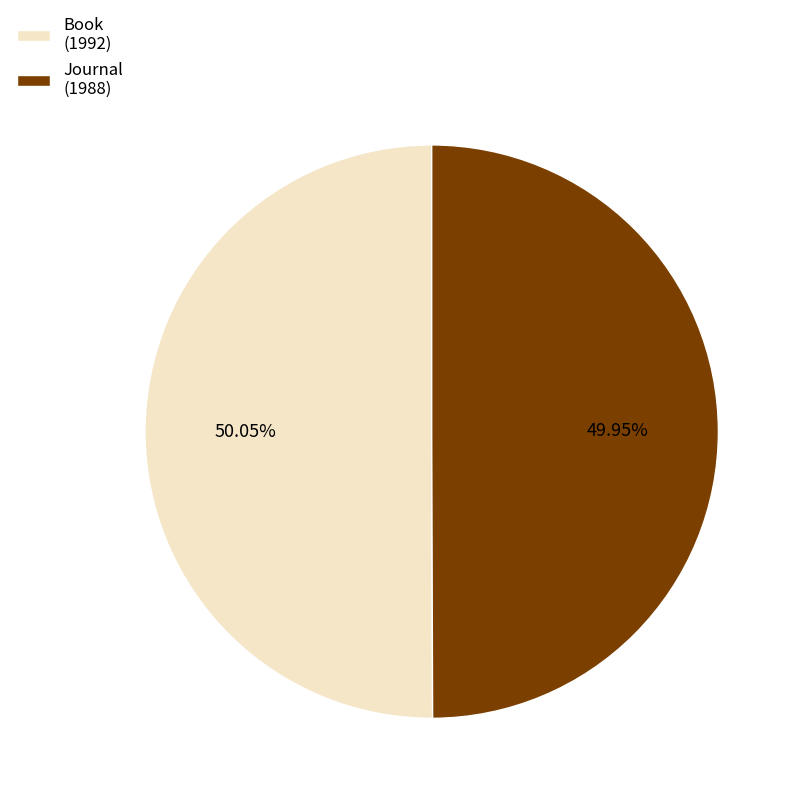

Approximately how many times larger is the value at Journal (1988) compared to Book (1992)?

1.0